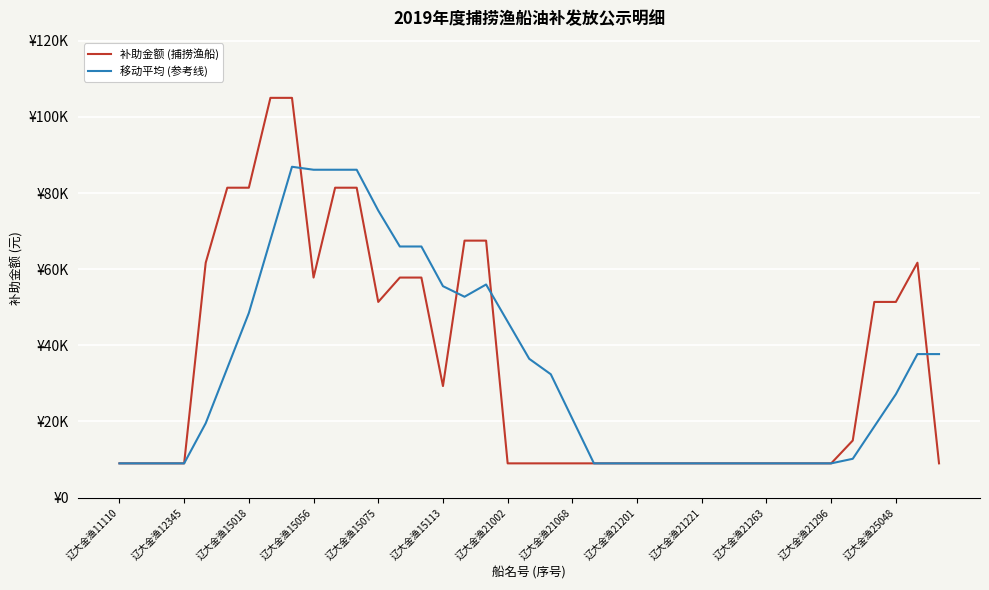

List the series in order of their overall mean, highest first.

补助金额 (捕捞渔船), 移动平均 (参考线)